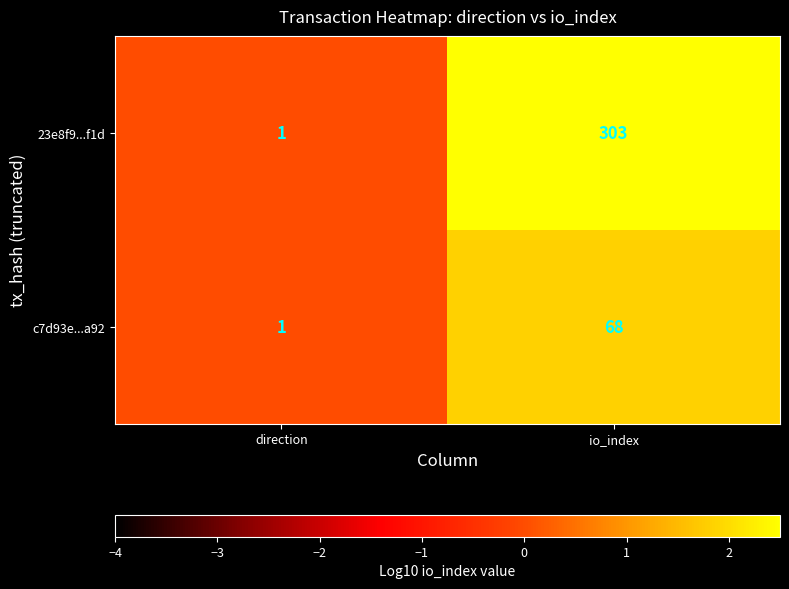

True or false: 23e8f9...f1d has a value of 303 at io_index.

True